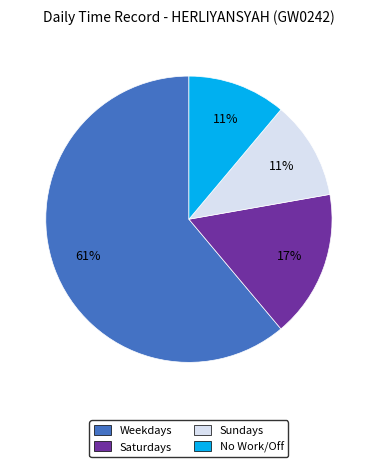

What is the largest slice in the pie chart?

Weekdays